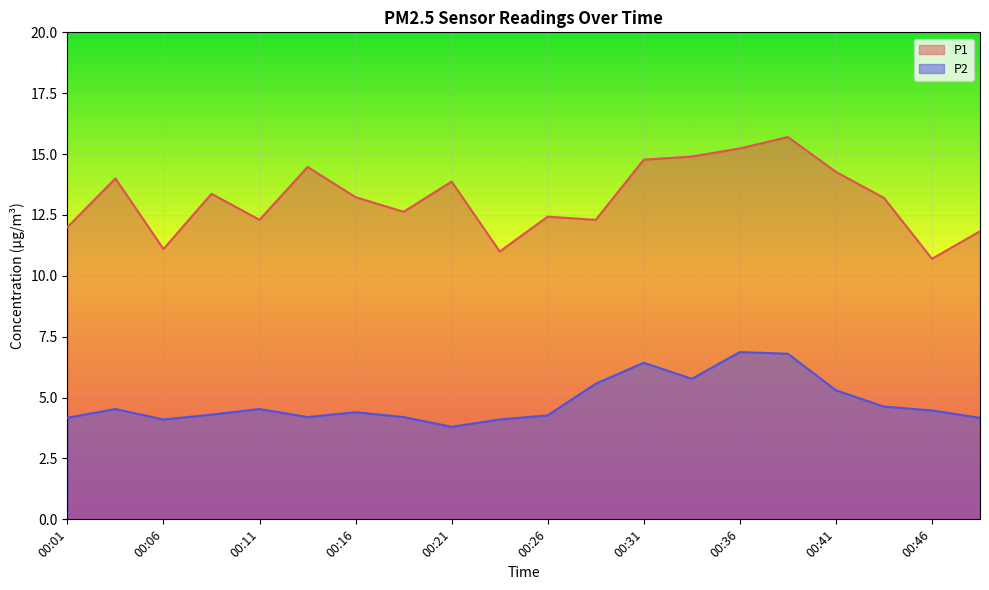

At how many categories does at least one series exceed 9?

20